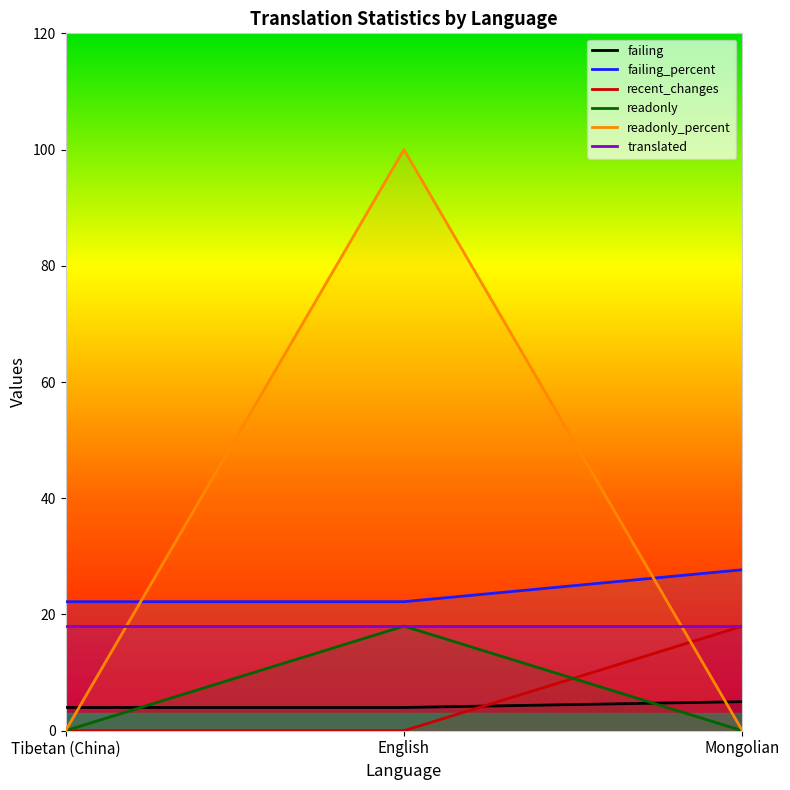

What is the difference between the maximum and minimum values in the failing series?

1.0